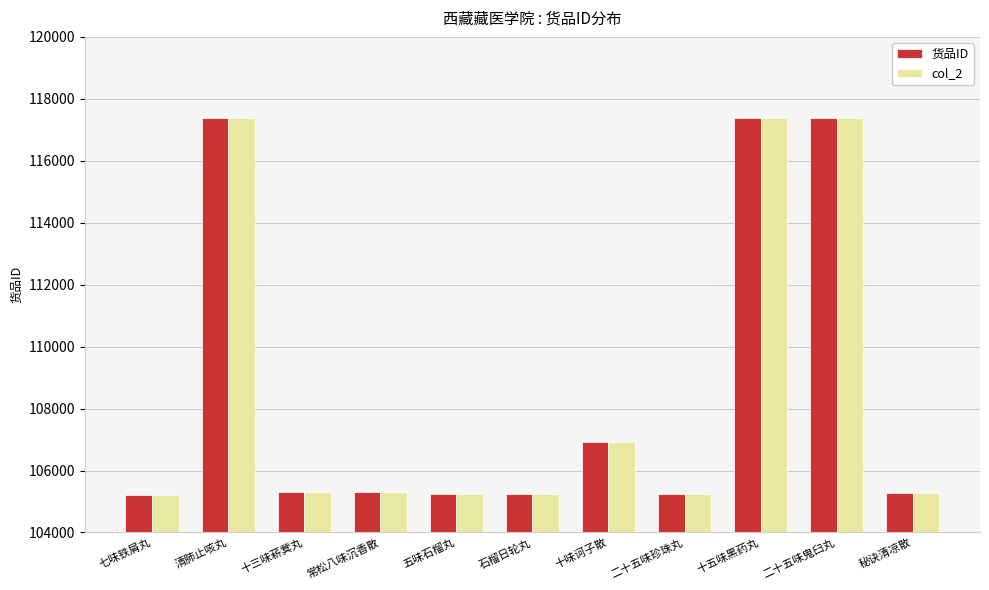

At how many categories does at least one series exceed 108652?

3